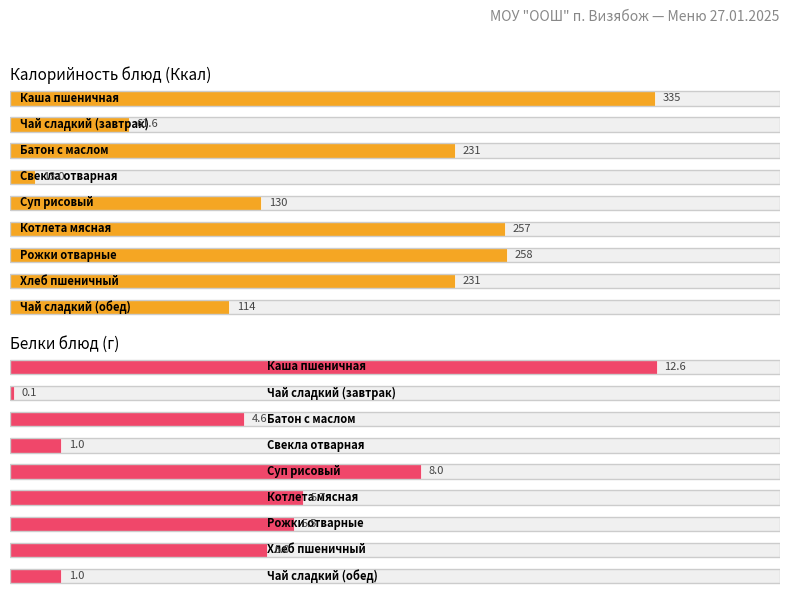

What is the spread (max minus min) of values at Чай сладкий (обед)?

113.0